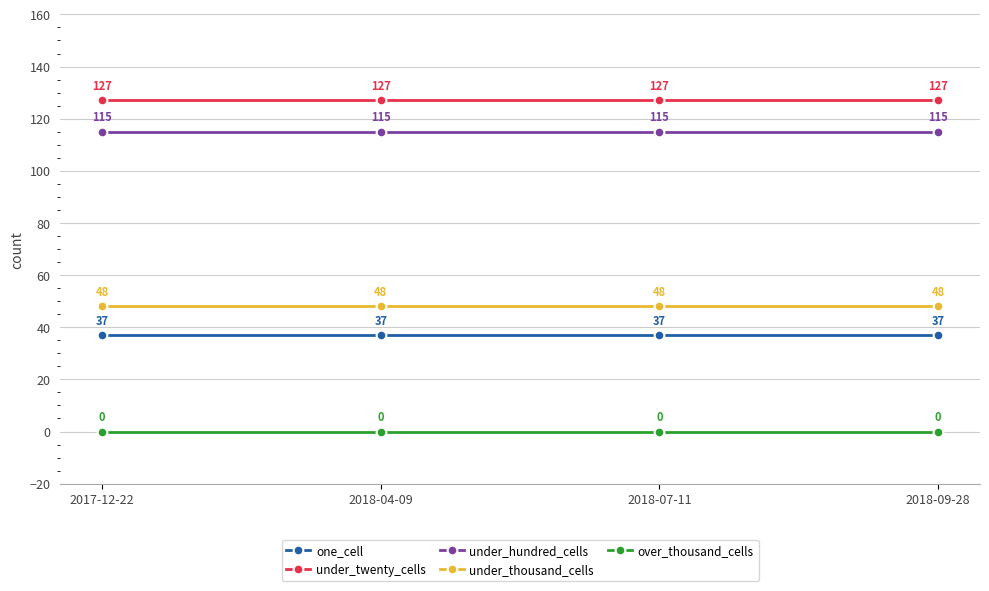

At 2017-12-22, list the series in order from largest to smallest.

under_twenty_cells, under_hundred_cells, under_thousand_cells, one_cell, over_thousand_cells